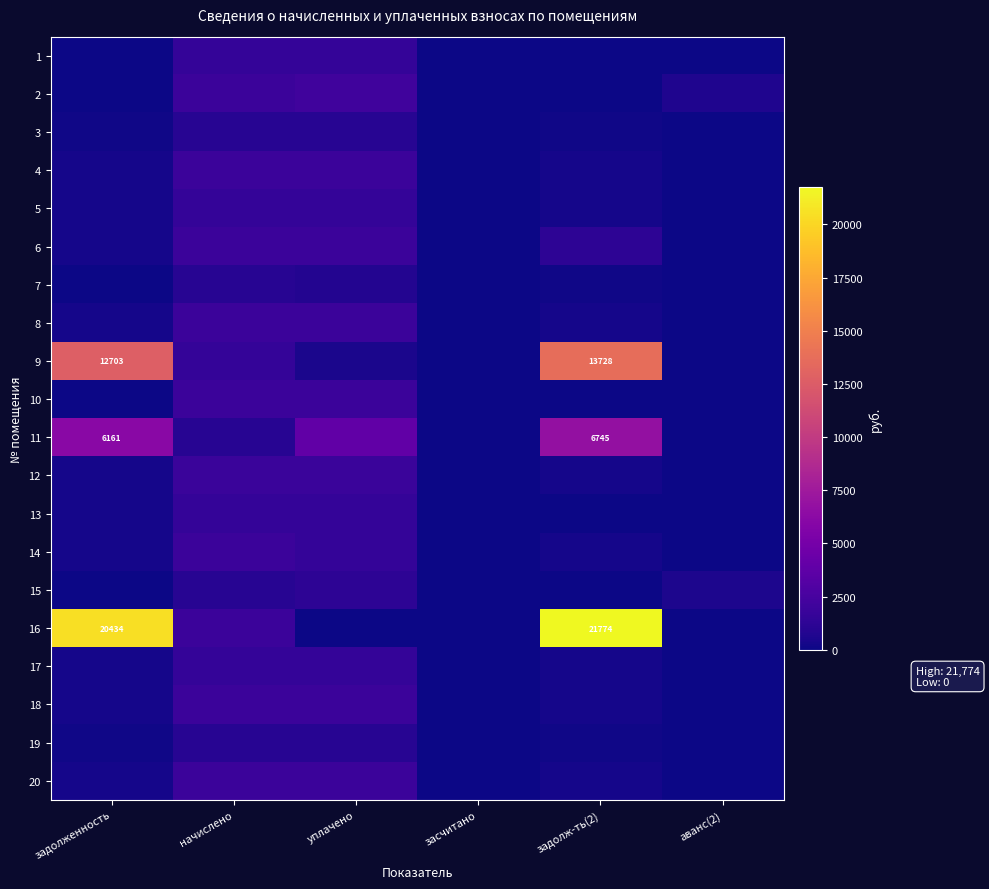

At which label is 14 closest to 947?

задолженность